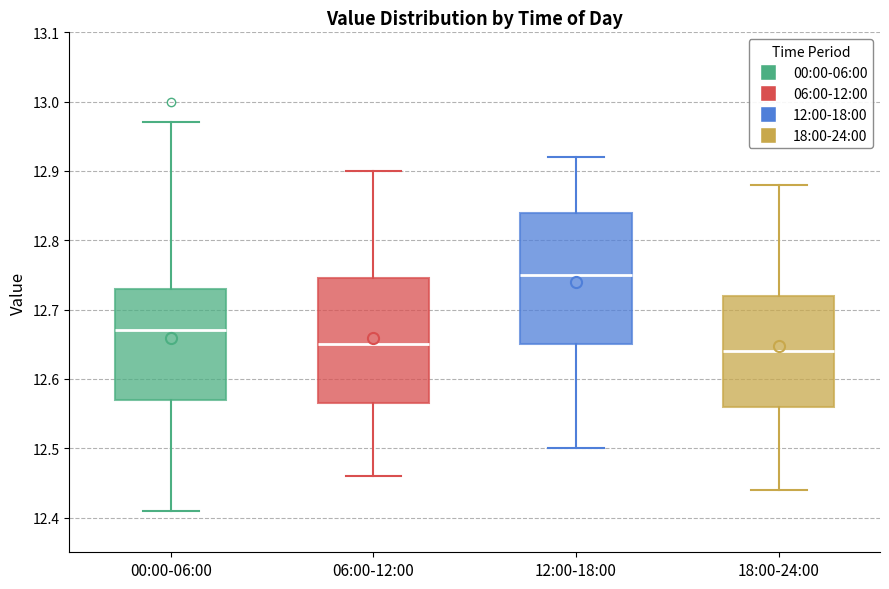

Reading left to right, transcribe this box plot: for each box, give where its median line is, the range the box spans, and where its two whiskers end, as read against the y-axis. The values are not printed on the chart, so give them approximately, as read against the axis.

00:00-06:00: median 12.67, box 12.57 to 12.73, whiskers 12.41 to 12.97
06:00-12:00: median 12.65, box 12.57 to 12.75, whiskers 12.46 to 12.90
12:00-18:00: median 12.75, box 12.65 to 12.84, whiskers 12.50 to 12.92
18:00-24:00: median 12.64, box 12.56 to 12.72, whiskers 12.44 to 12.88